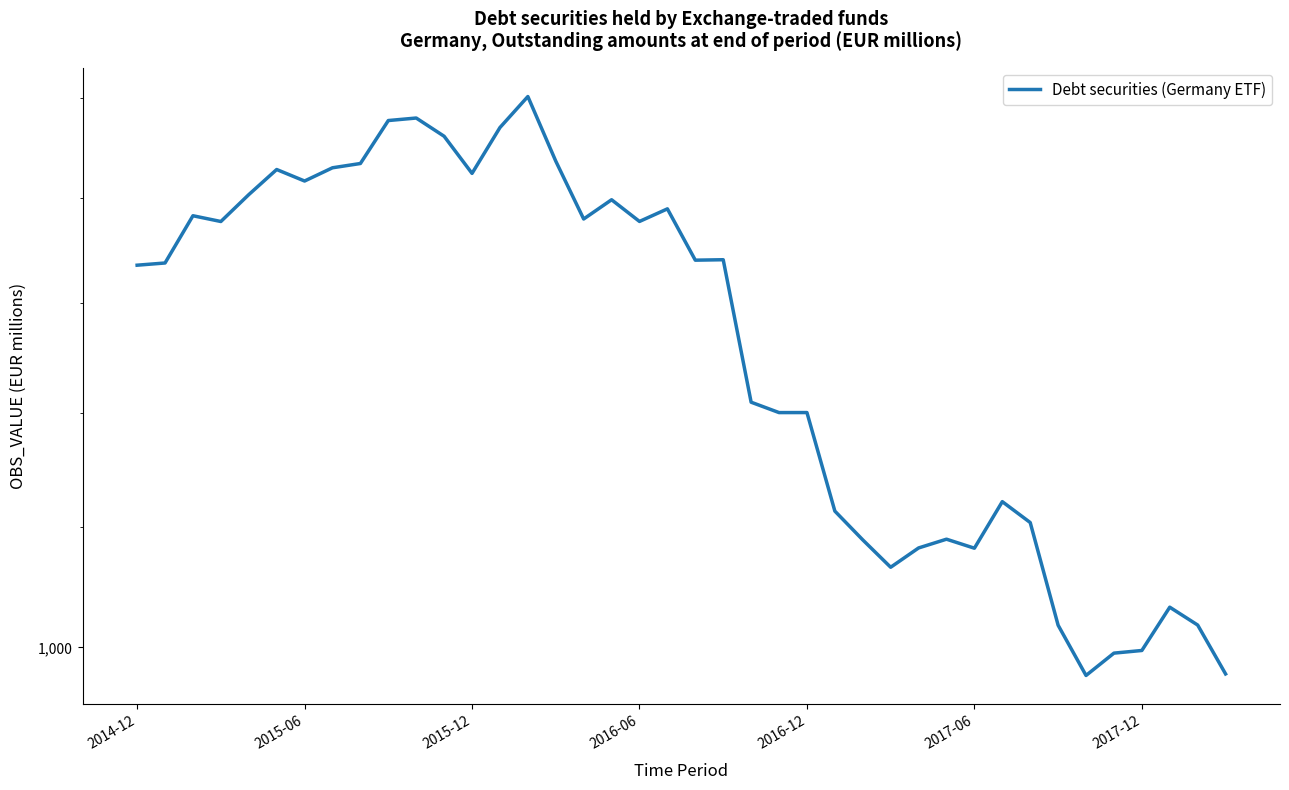

What is the difference between the maximum and minimum values?

261.9